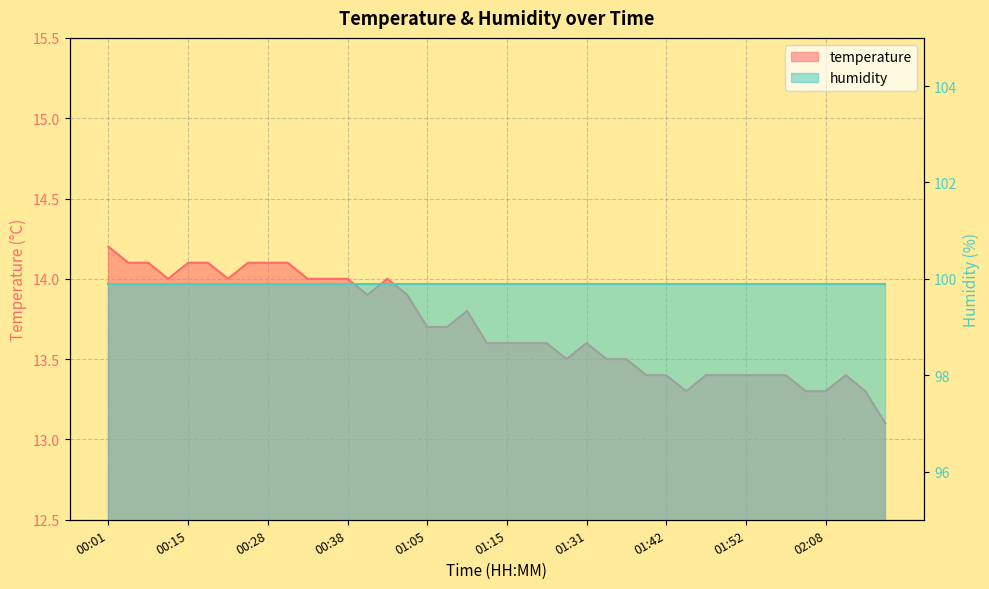

What is the sum of all values?

547.9